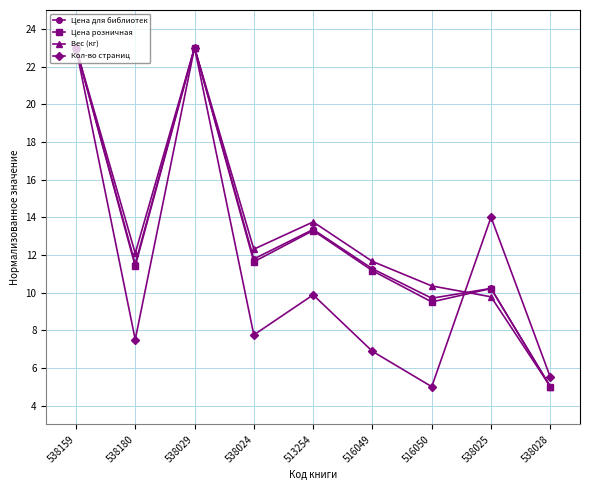

Reading left to right, extract all data points from this chart.

Цена для библиотек: 538159=23.0	538180=11.5	538029=23.0	538024=11.8	513254=13.3	516049=11.3	516050=9.7	538025=10.2	538028=5.0
Цена розничная: 538159=23.0	538180=11.4	538029=23.0	538024=11.6	513254=13.3	516049=11.2	516050=9.5	538025=10.2	538028=5.0
Вес (кг): 538159=23.0	538180=12.1	538029=23.0	538024=12.3	513254=13.7	516049=11.7	516050=10.3	538025=9.8	538028=5.0
Кол-во страниц: 538159=23.0	538180=7.5	538029=23.0	538024=7.8	513254=9.9	516049=6.9	516050=5.0	538025=14.0	538028=5.5